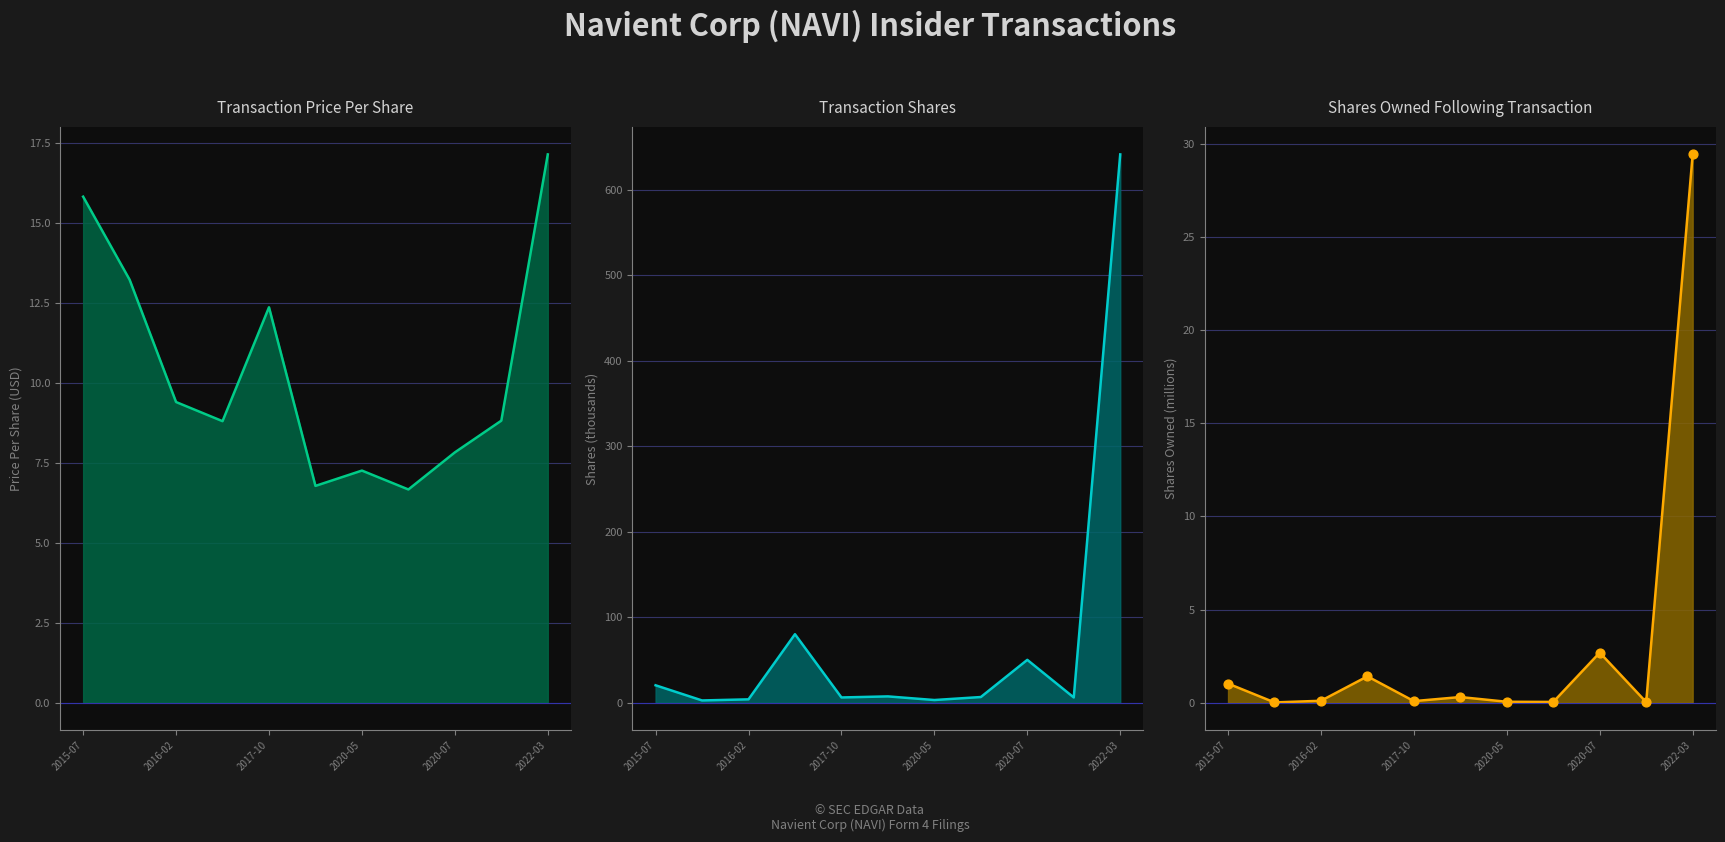

At which category is the sum across all series the highest?

2022-03